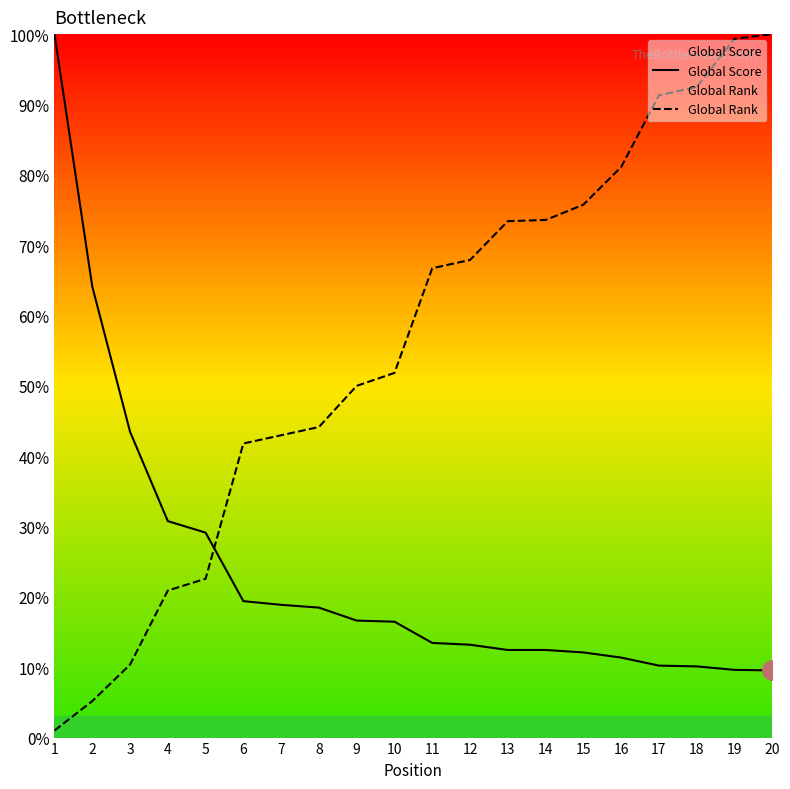

How many lines are shown in the chart?

2